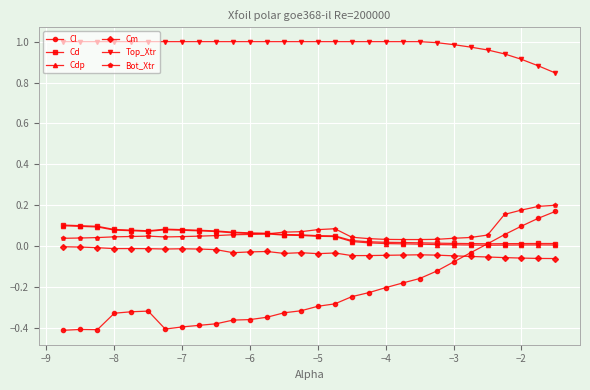

Which series has the largest total across all categories?

Top_Xtr